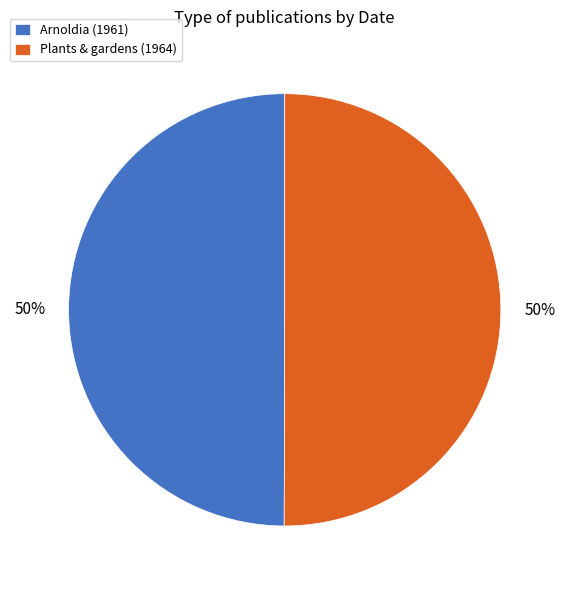

To the nearest percent, what is the average slice percentage?

50%